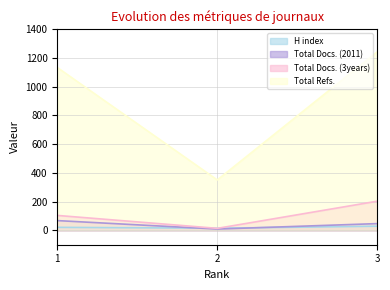

How many distinct data groups are displayed?

4